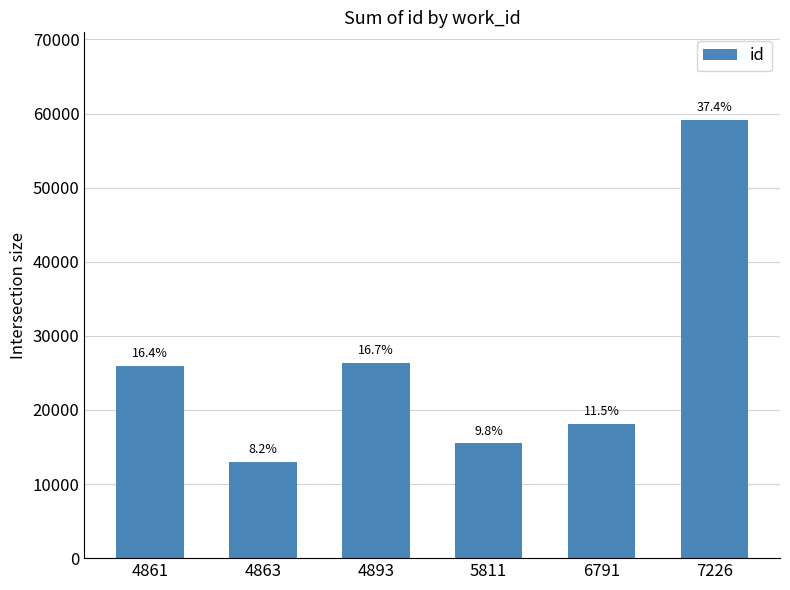

Reading right to left, what are all the values shown in this chart?

59137	18118	15483	26318	13032	25919